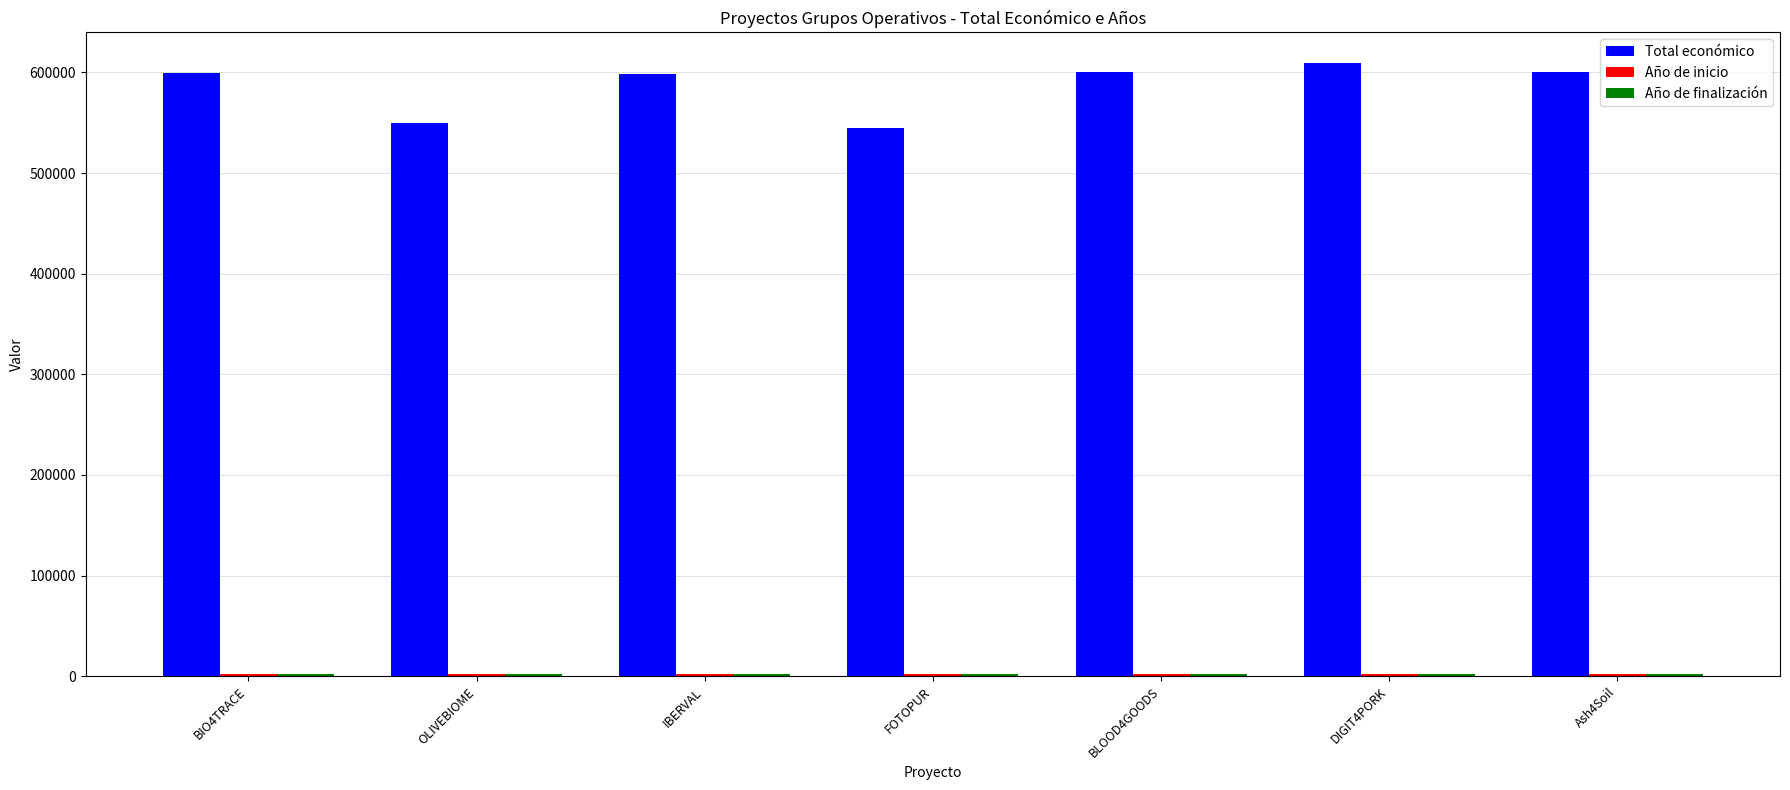

What is the highest value of the Total económico series?

609206